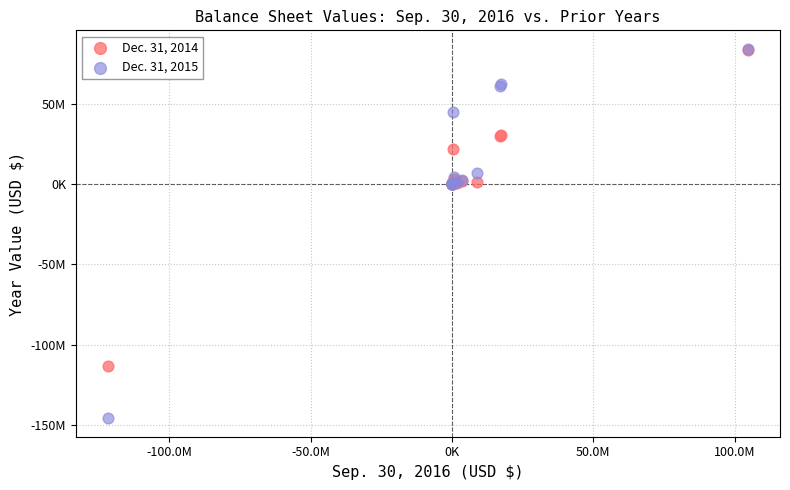

Which series has the largest Y range (max minus min)?

Dec. 31, 2015